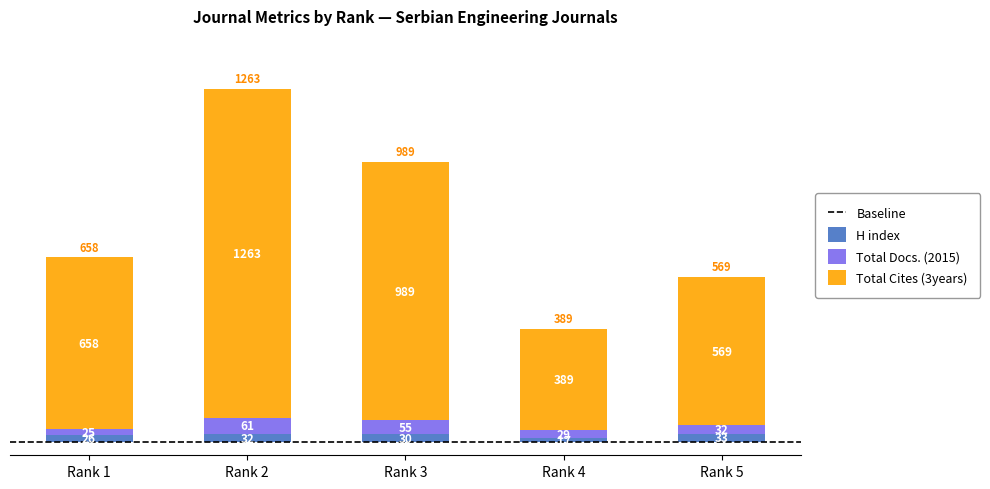

What is the value of the H index bar at the 2nd from the left?

32